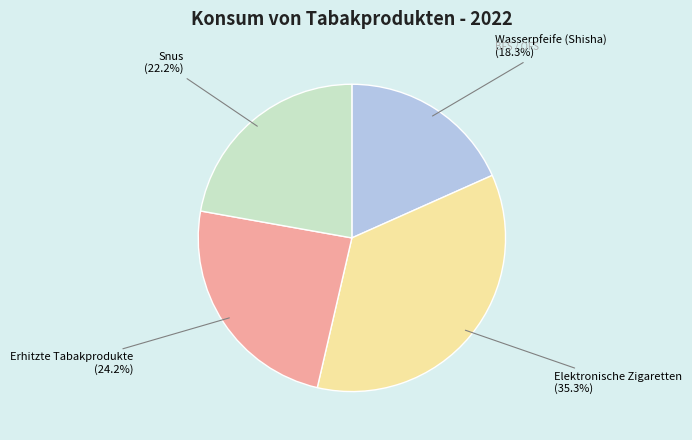

Which slice is the largest?

Elektronische Zigaretten